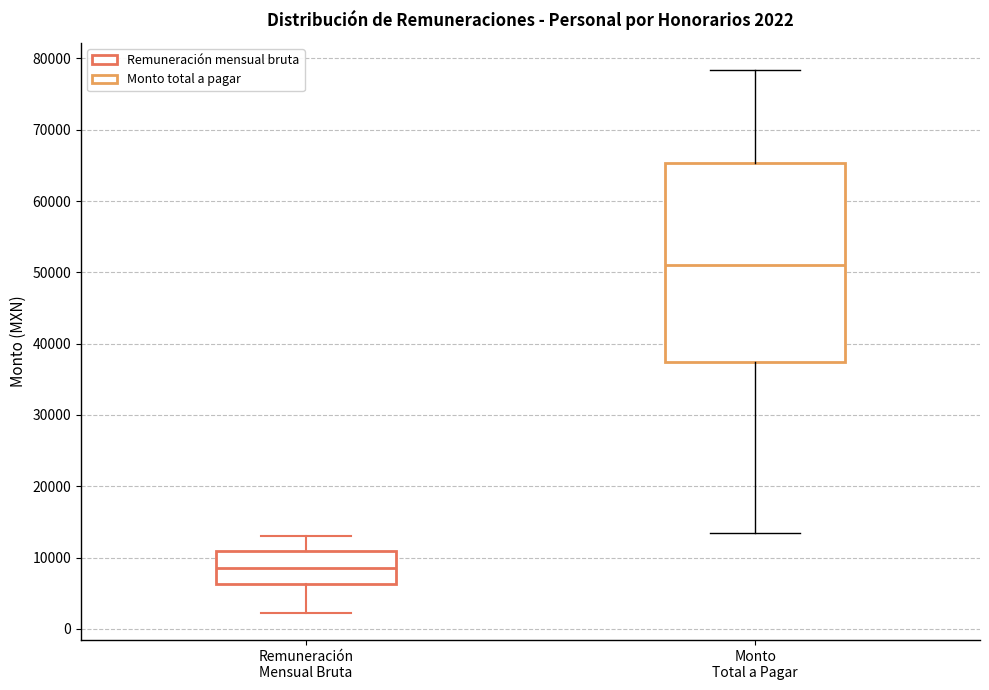

Comparing the boxes themselves (not the whiskers), which one is the tallest?

Monto Total a Pagar